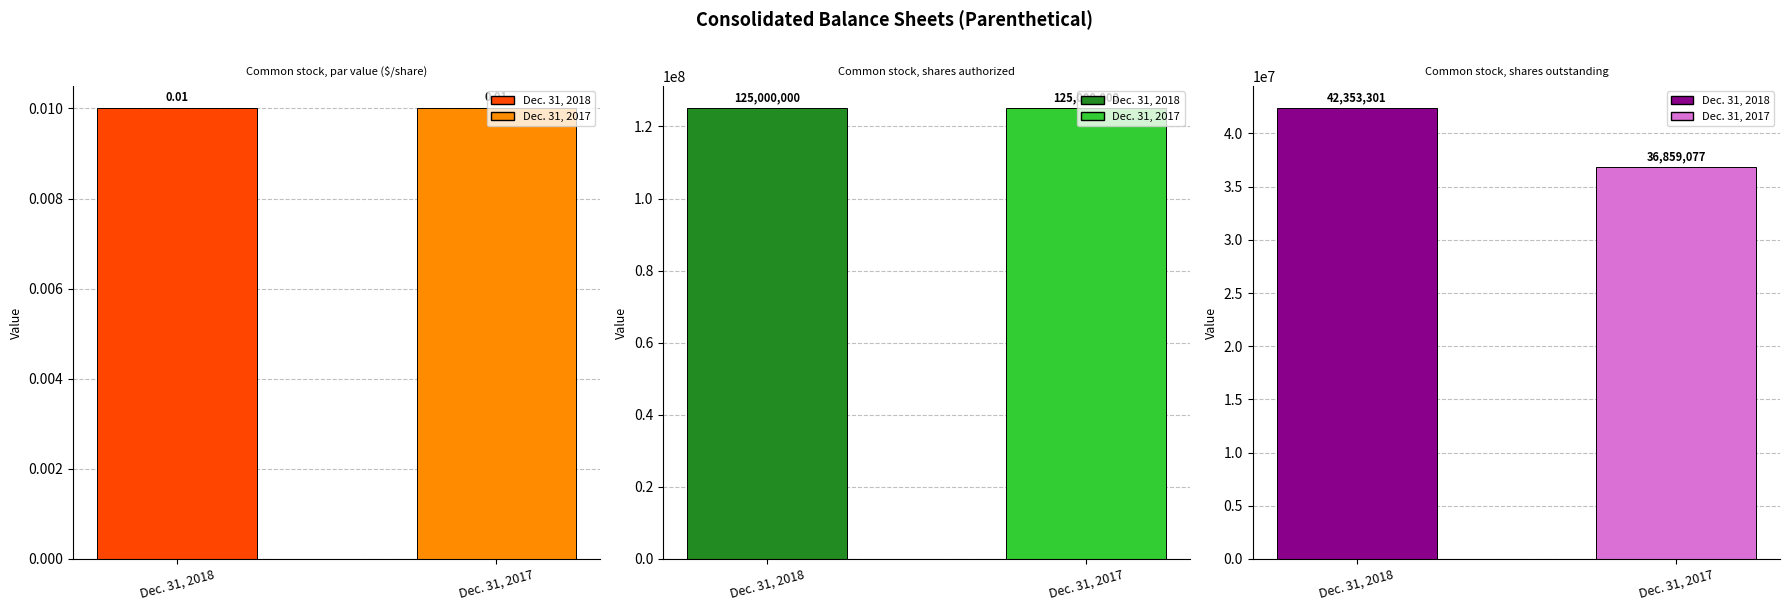

Reading left to right, what are all the values shown in this chart?

Common stock, par value ($/share): Dec. 31, 2018=0.0	Dec. 31, 2017=0.0
Common stock, shares authorized: Dec. 31, 2018=125000000.0	Dec. 31, 2017=125000000.0
Common stock, shares outstanding: Dec. 31, 2018=42353301.0	Dec. 31, 2017=36859077.0